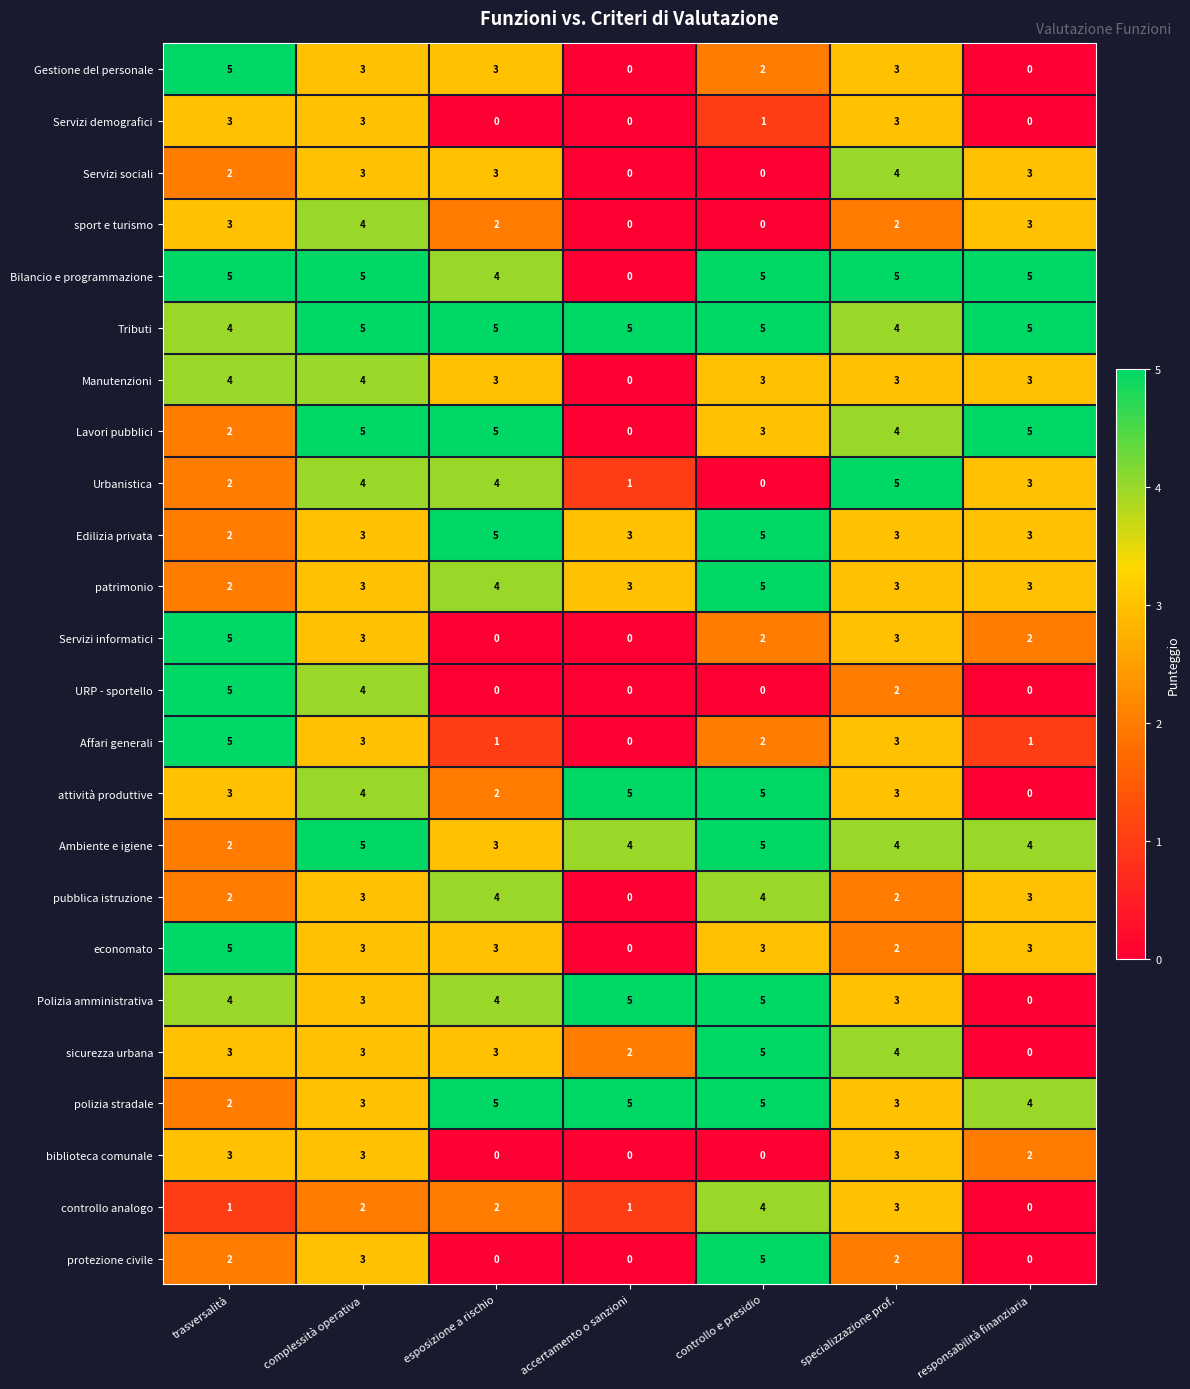

What is the average value of the Polizia amministrativa series?

3